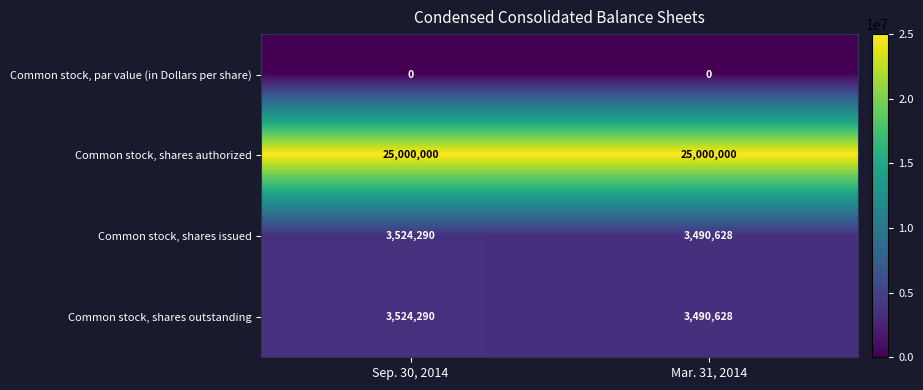

List the labels in order of Common stock, shares outstanding value, largest first.

Sep. 30, 2014, Mar. 31, 2014